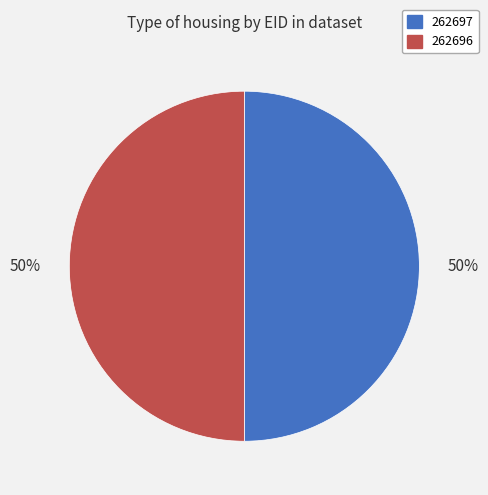

Do 262697 and 262696 together represent more than half of the pie?

Yes